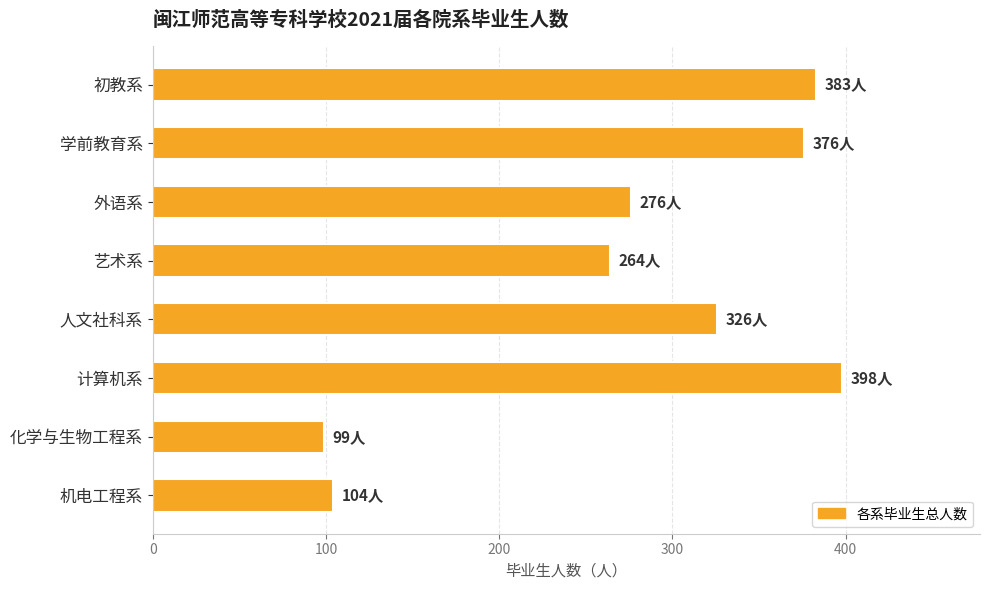

Rank the categories by value from highest to lowest.

计算机系, 初教系, 学前教育系, 人文社科系, 外语系, 艺术系, 机电工程系, 化学与生物工程系